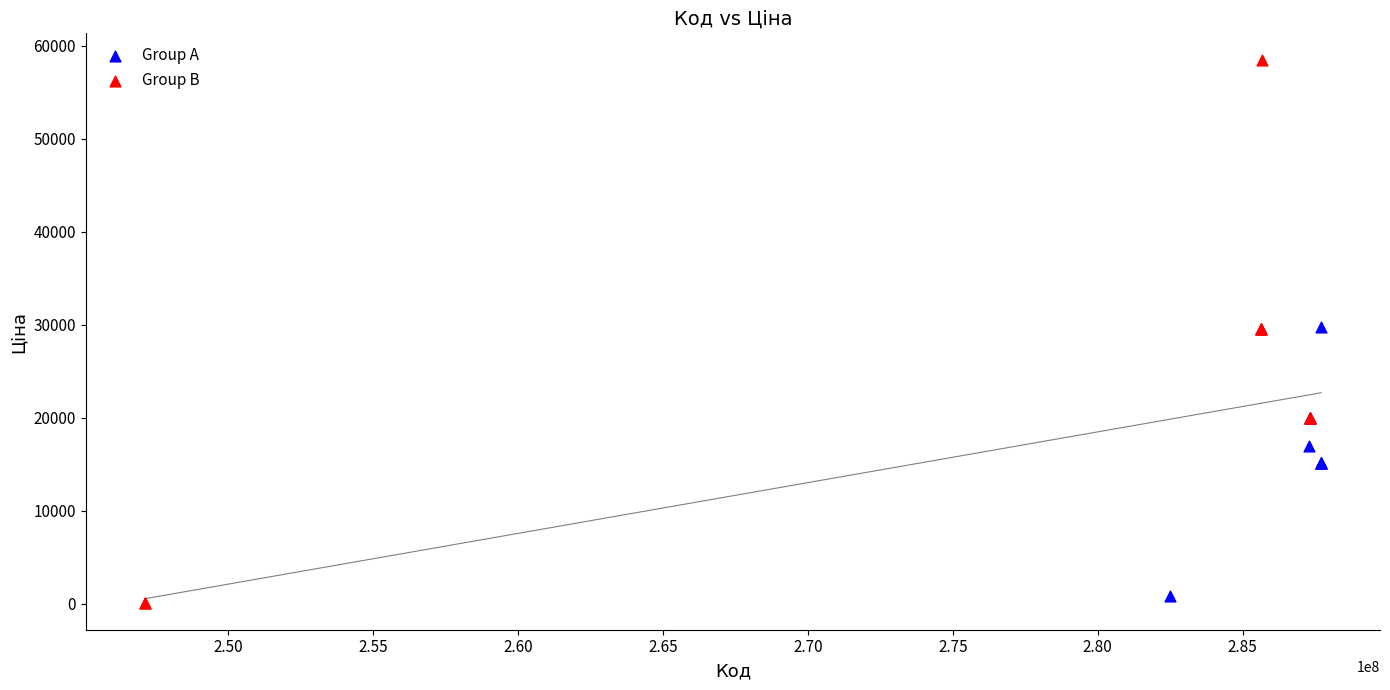

Which series contains the highest Y value?

Group B